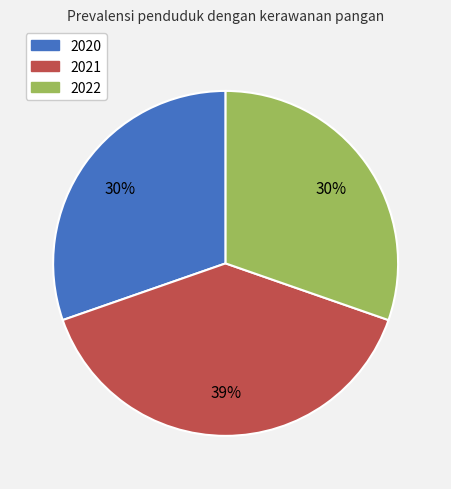

True or false: 2022 accounts for 39% of the total.

False